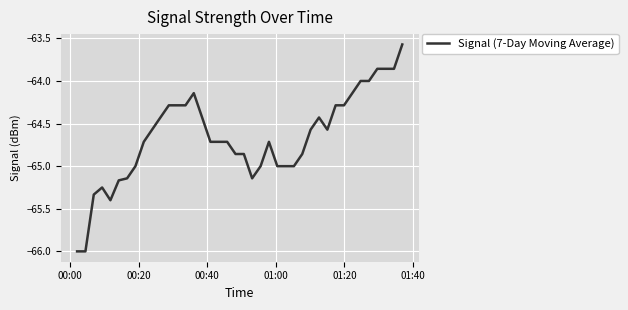

What is the minimum value shown in the chart?

-66.0